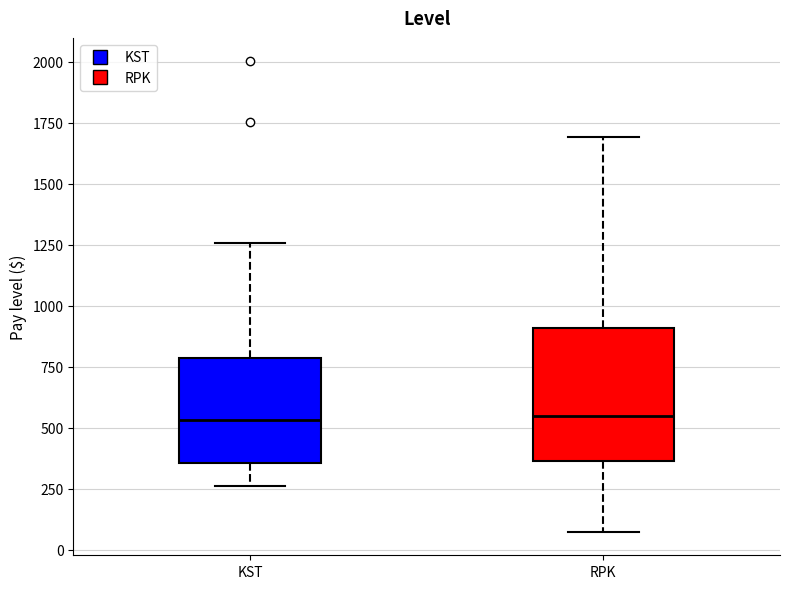

Reading left to right, transcribe this box plot: for each box, give where its median line is, the range the box spans, and where its two whiskers end, as read against the y-axis. The values are not printed on the chart, so give them approximately, as read against the axis.

KST: median 550, box 350 to 800, whiskers 250 to 1250
RPK: median 550, box 350 to 900, whiskers 50 to 1700